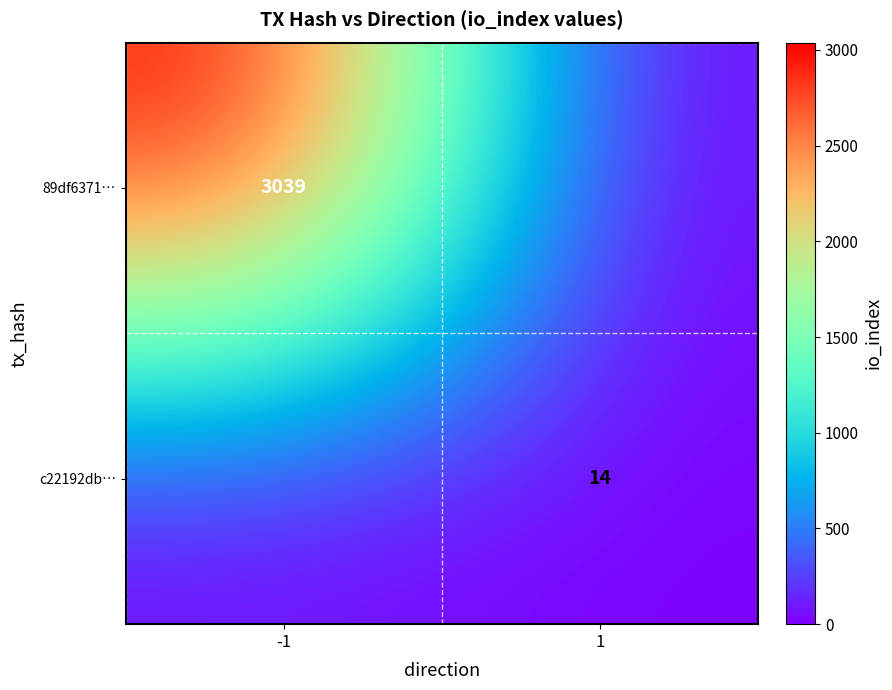

The c22192db… series shows 22 at 1. True or false?

False